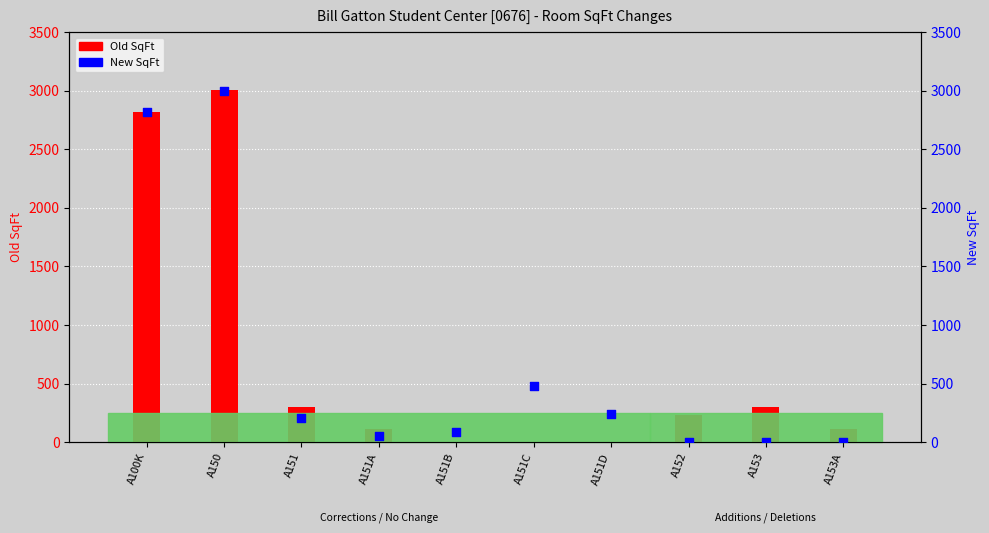

Which series reaches the maximum Y coordinate?

Old SqFt